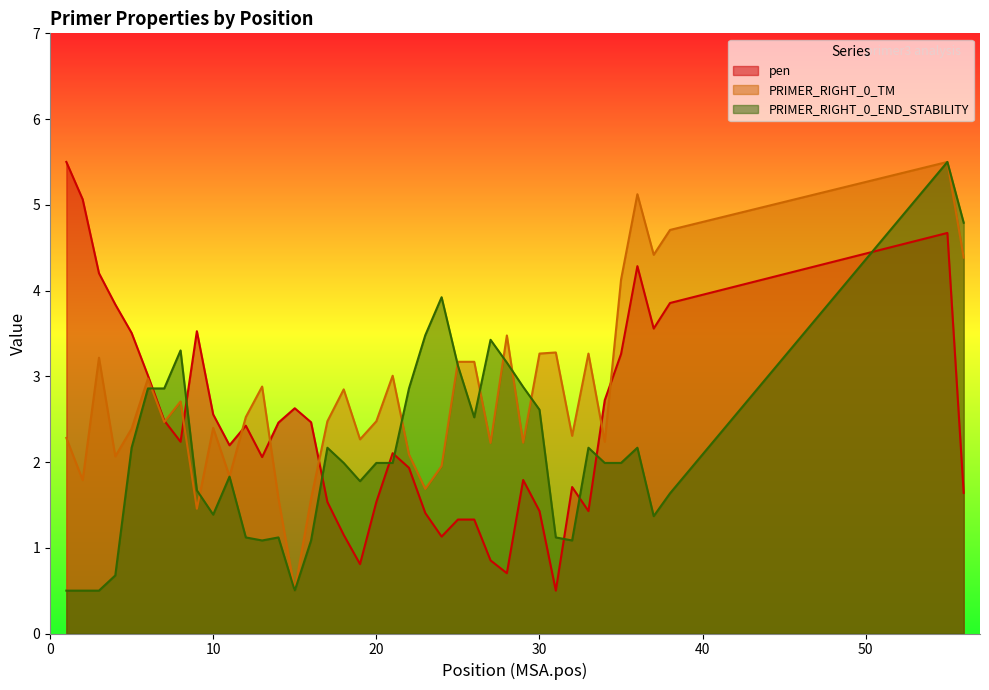

List the labels in order of pen value, largest first.

1, 2, 55, 36, 3, 38, 4, 37, 9, 5, 35, 6, 34, 15, 10, 7, 16, 14, 12, 8, 11, 21, 13, 22, 29, 32, 56, 17, 20, 30, 33, 23, 25, 26, 18, 24, 27, 19, 28, 31